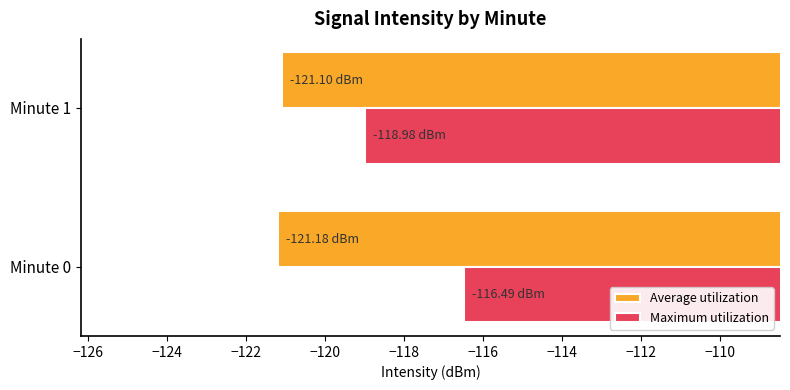

Which series changed the most between Minute 0 and Minute 1?

Maximum utilization